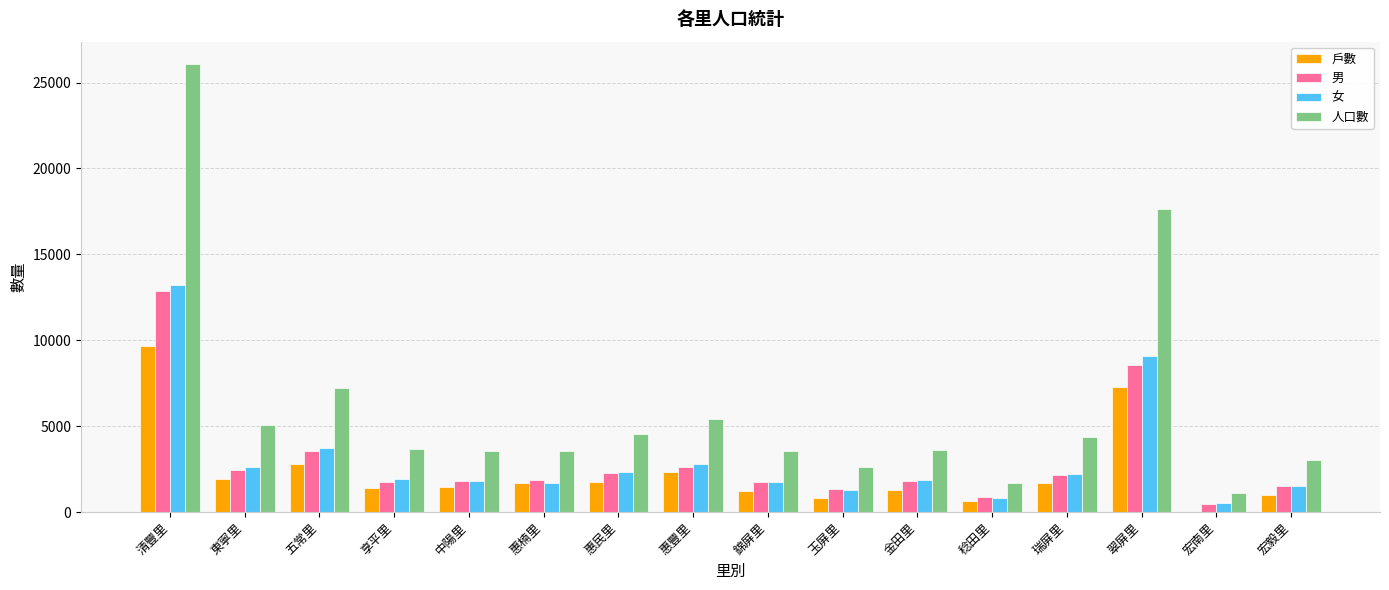

How many groups of bars are there?

16